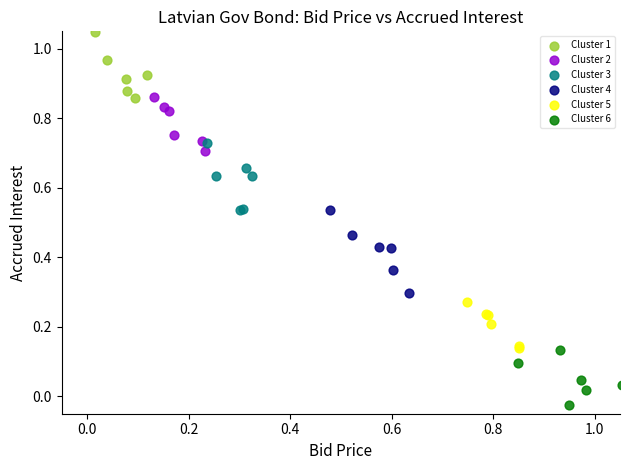

Which series reaches the minimum Y coordinate?

Cluster 6